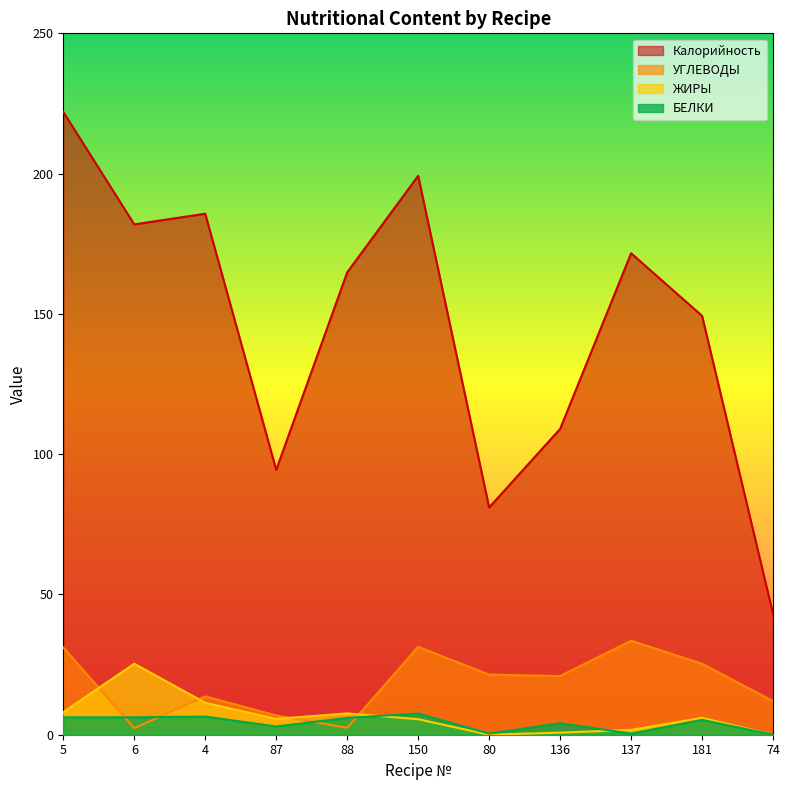

How many lines are shown in the chart?

4